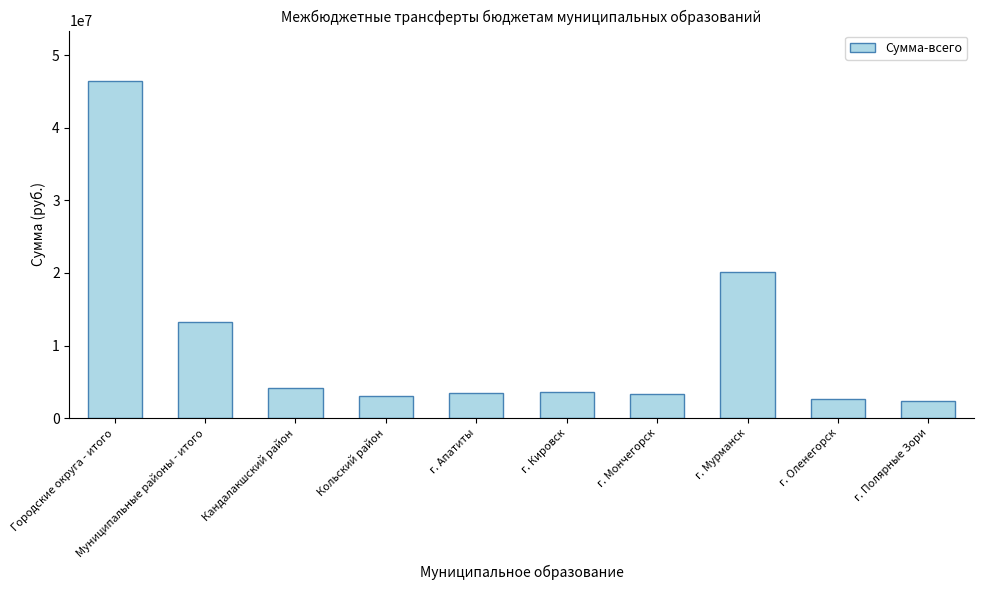

How many data points are above 3554274?

5